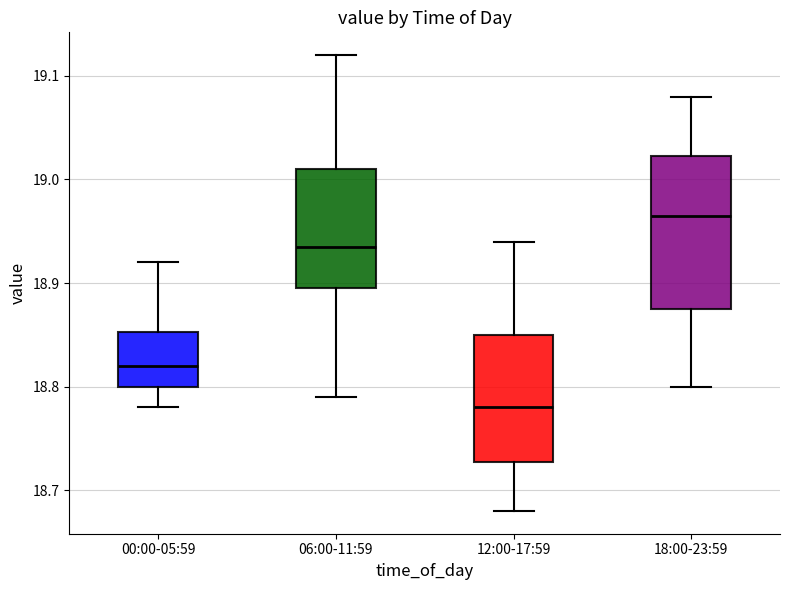

Where does the median line of the box for 18:00-23:59 sit on the y-axis? The values are not printed on the chart, so give them approximately, as read against the axis.

18.97